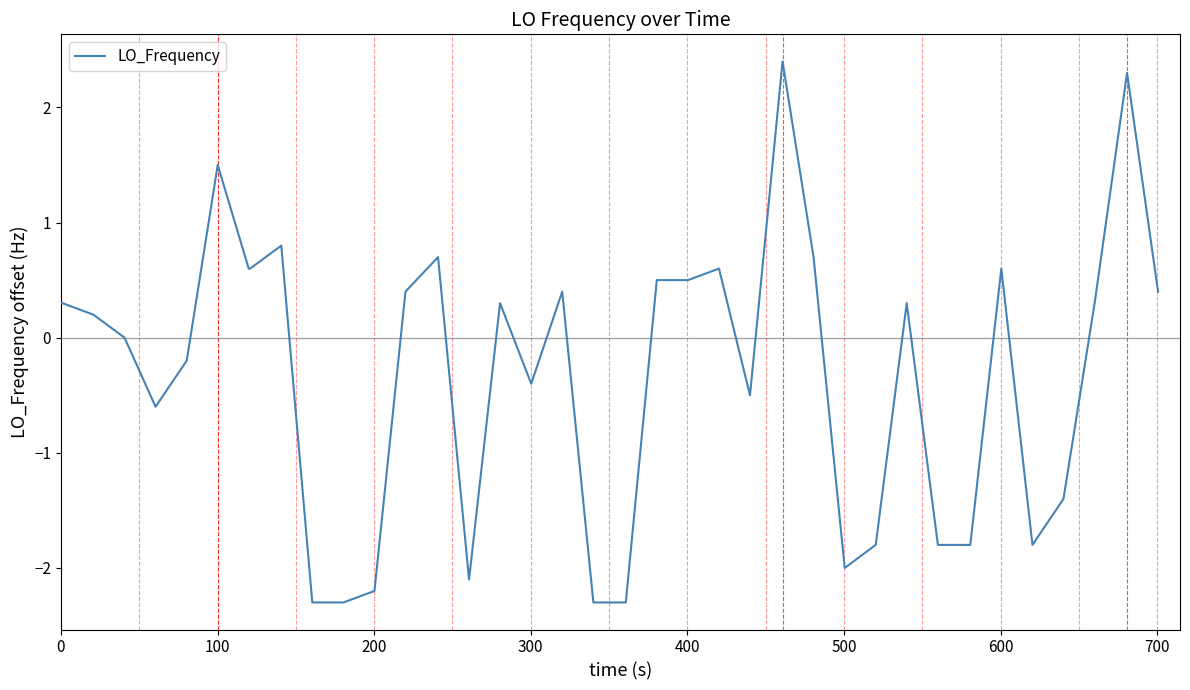

Reading right to left, what are all the values shown in this chart?

0.4	2.3	0.3	-1.4	-1.8	0.6	-1.8	-1.8	-1.8	0.3	-1.8	-2.0	0.7	2.4	-0.5	0.6	0.5	0.5	-2.3	-2.3	-2.3	0.4	-0.4	0.3	-2.1	0.7	0.4	-2.2	-2.3	-2.3	0.8	0.6	0.6	1.5	-0.2	-0.6	0.0	0.2	0.3	0.3